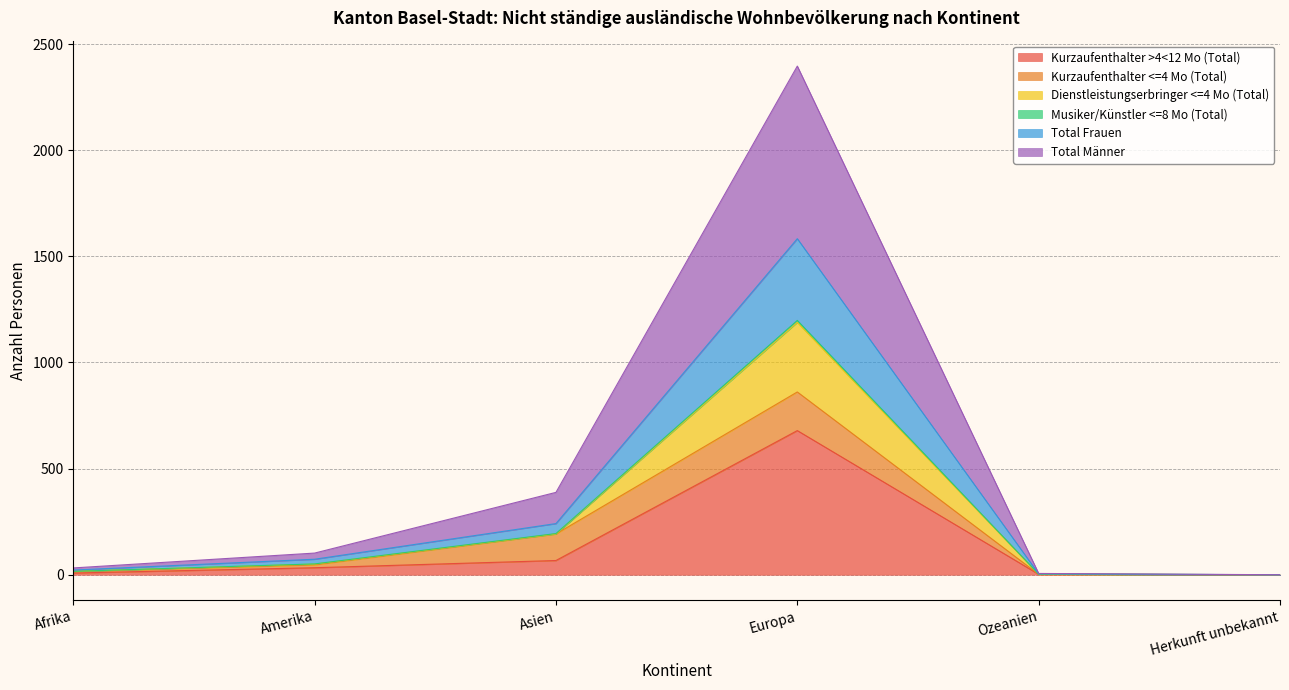

Which category has the highest value in the Kurzaufenthalter >4<12 Mo (Total) series?

Europa